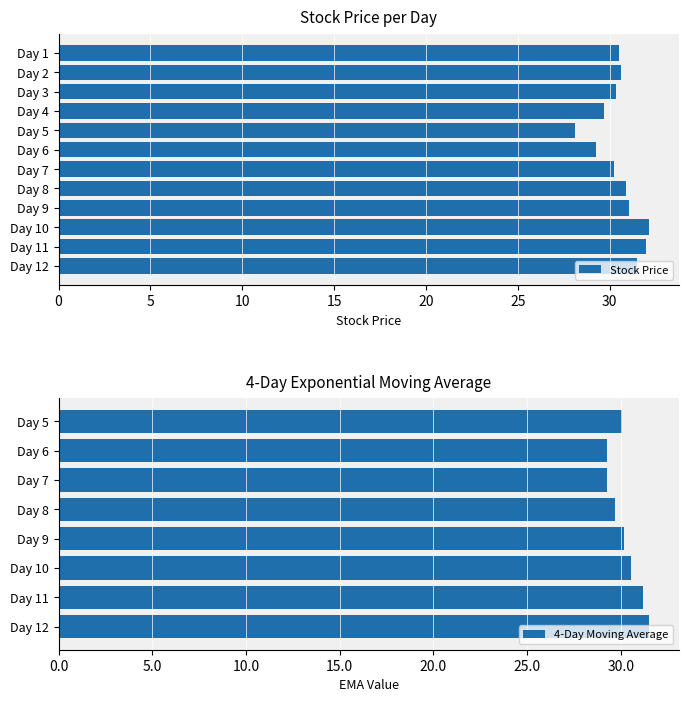

Which has a higher value, Day 6 or Day 2?

Day 2